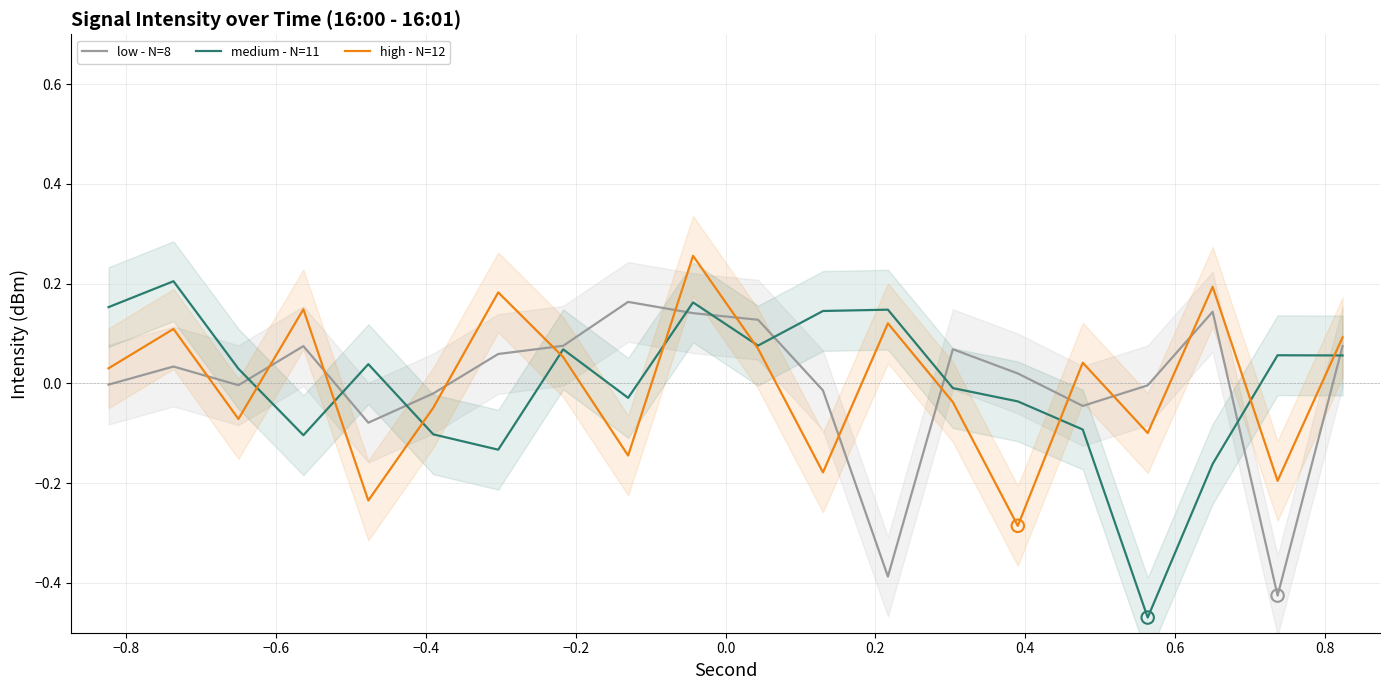

Which series reaches the maximum Y coordinate?

high - N=12